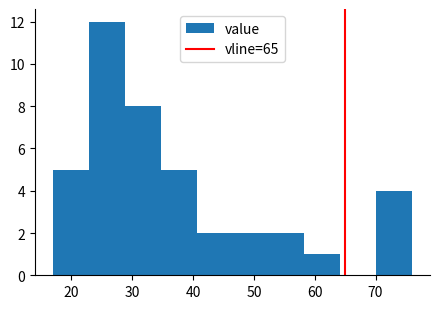

Reading left to right, list every bar in this chart as the range it spans on the x-axis followed by its height. Neither the bar edges nor the heights are printed on the chart, so give them approximately, as read against the axes.

17.0 to 22.9: 5
22.9 to 28.8: 12
28.8 to 34.7: 8
34.7 to 40.6: 5
40.6 to 46.5: 2
46.5 to 52.4: 2
52.4 to 58.3: 2
58.3 to 64.2: 1
64.2 to 70.1: 0
70.1 to 76.0: 4